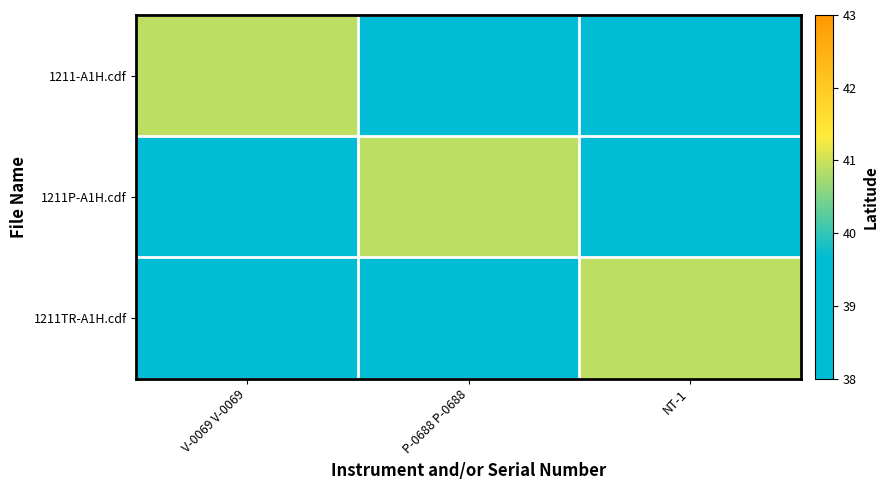

Count the number of categories in the chart.

3